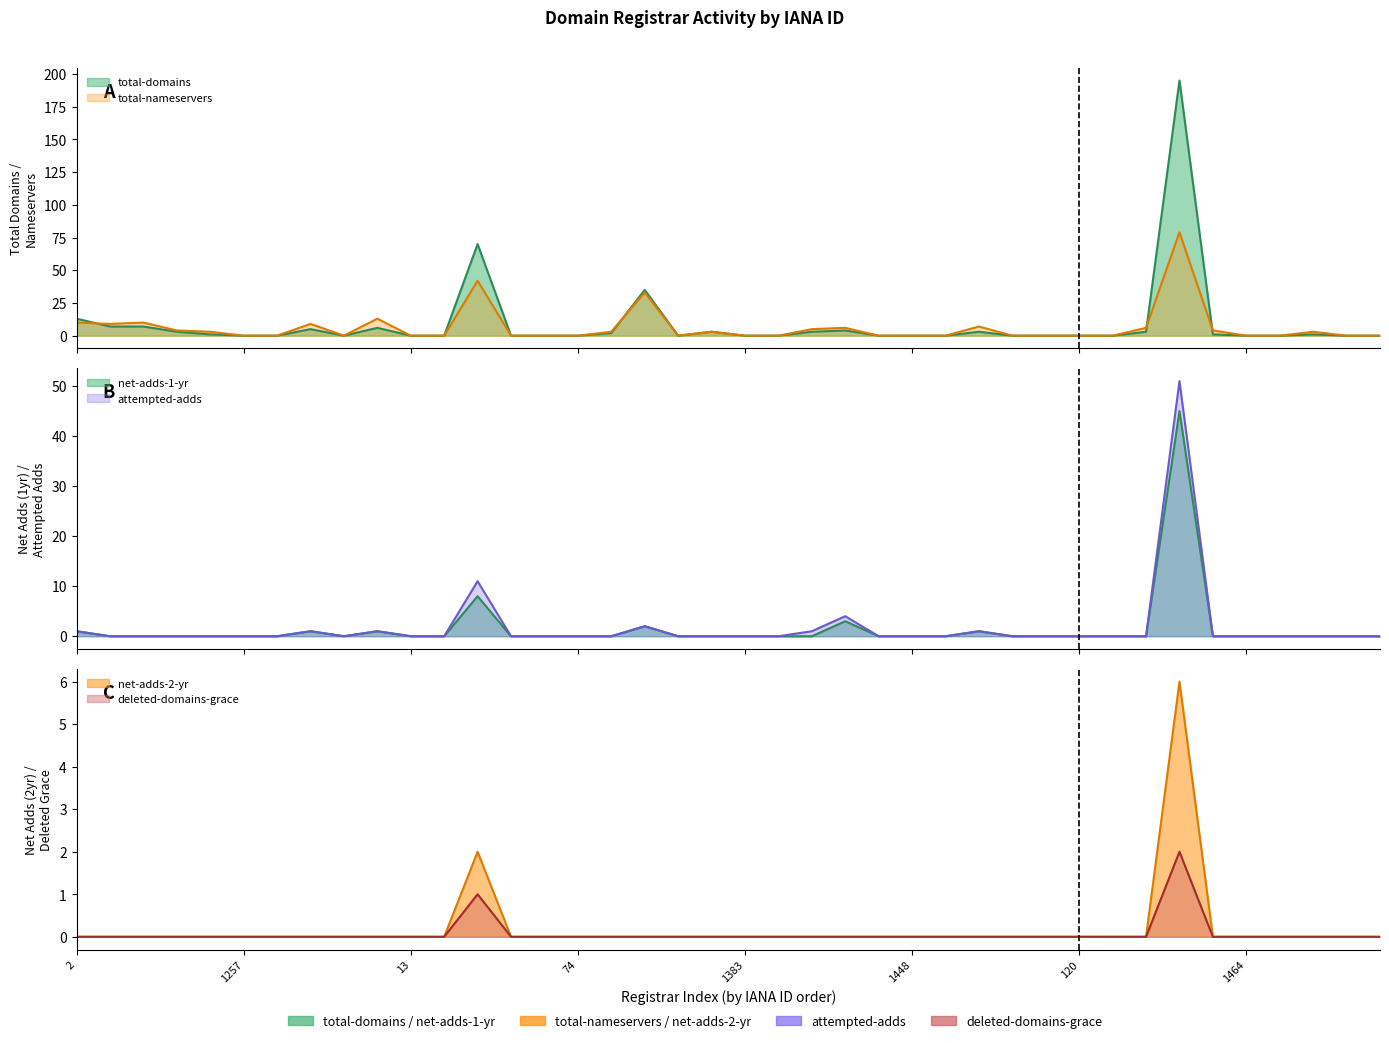

How many values in deleted-domains-grace are above zero?

2